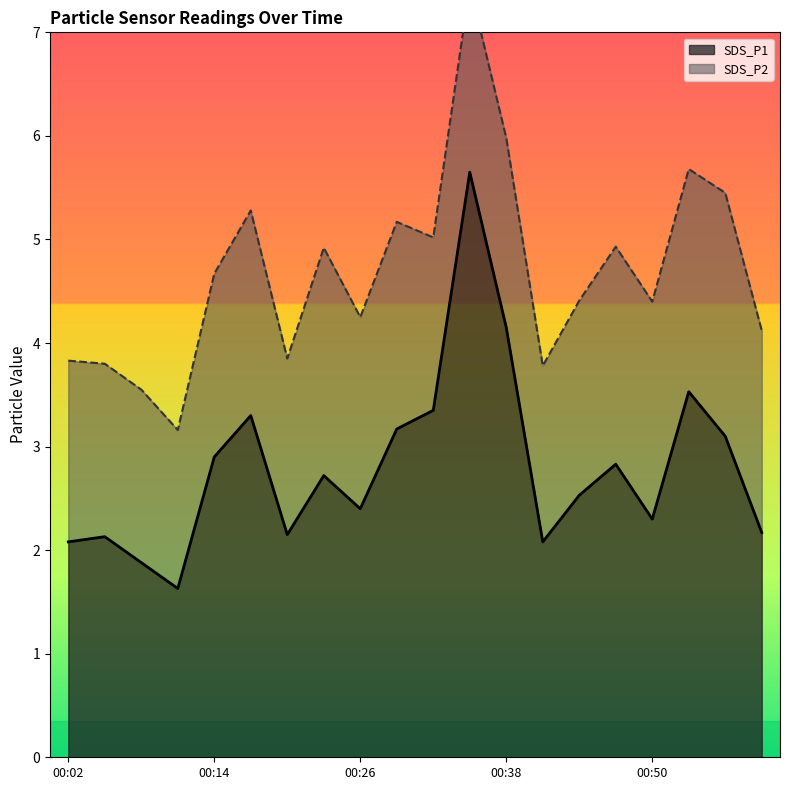

What is the maximum value for SDS_P1?

5.7